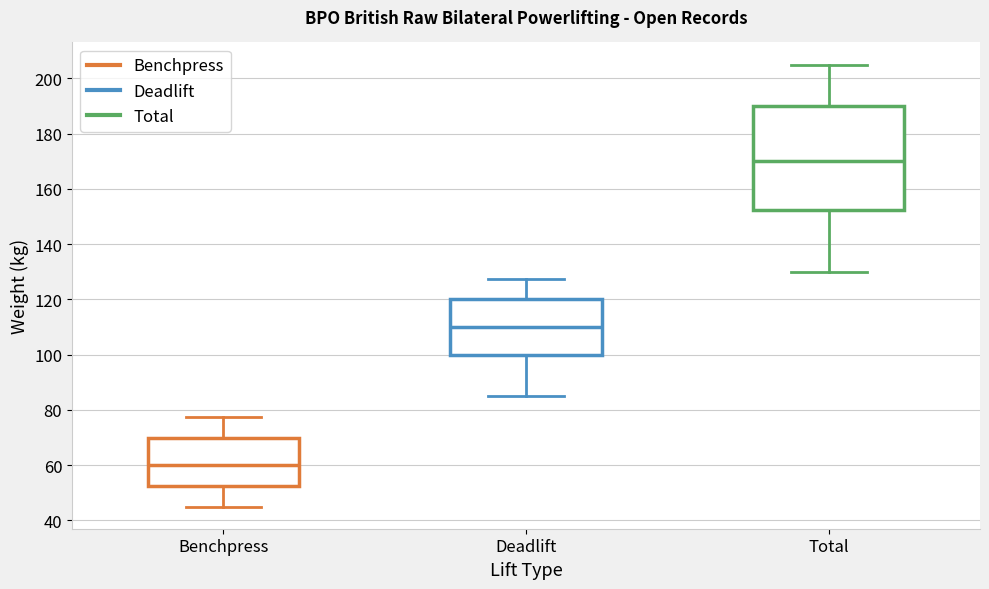

Where does the upper whisker of the box for Deadlift end on the y-axis? The values are not printed on the chart, so give them approximately, as read against the axis.

128